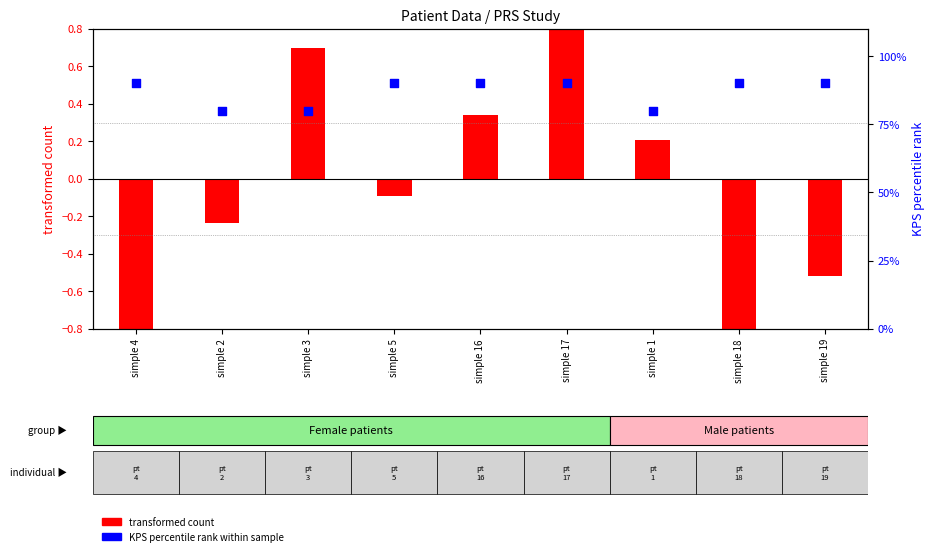

Which series reaches the minimum Y coordinate?

transformed count (time-mean)